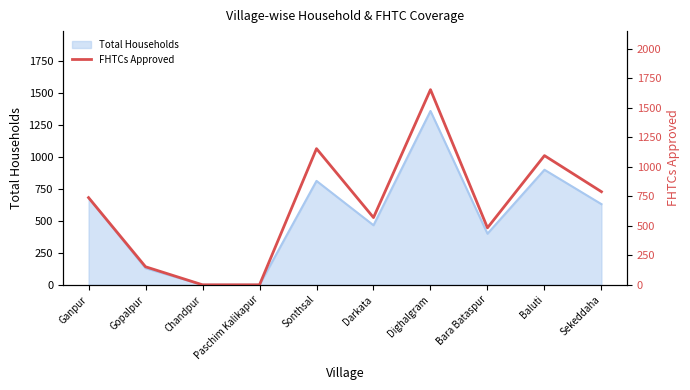

What is the highest value of the Total Households series?

1360